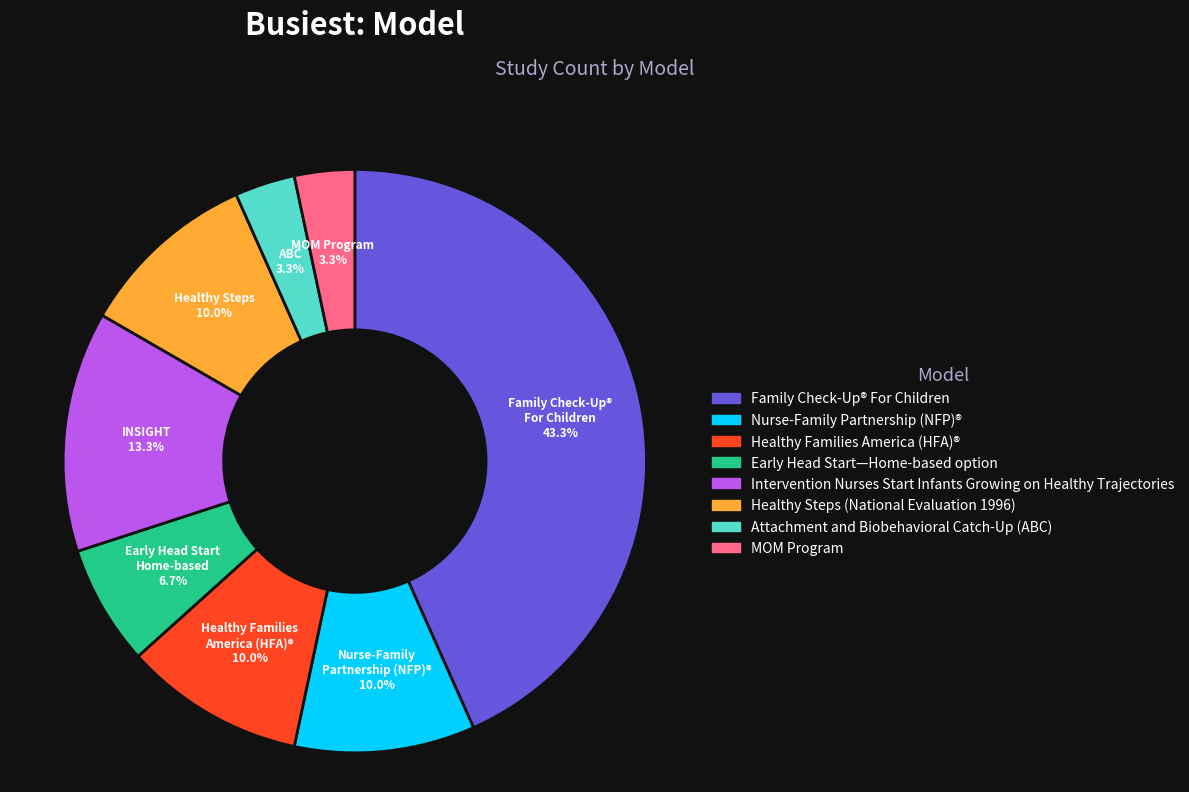

How many slices are in this pie chart?

8